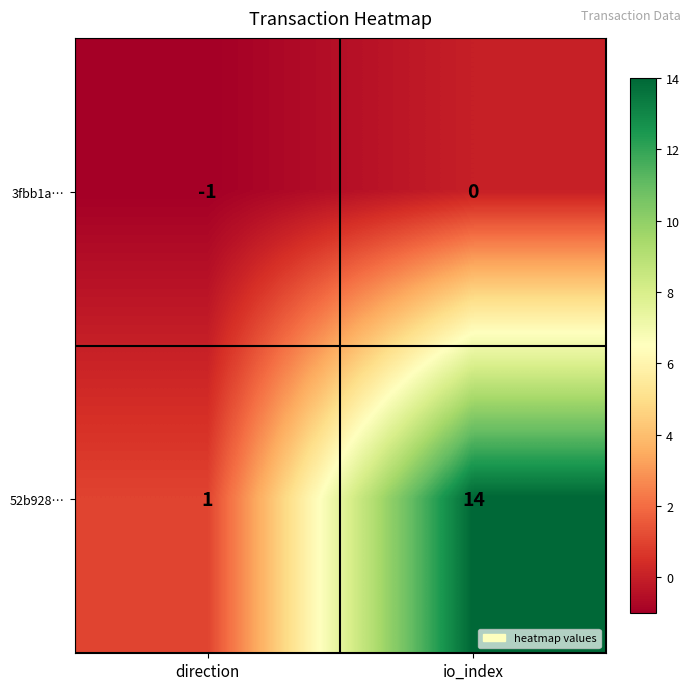

Reading left to right, what are all the values shown in this chart?

3fbb1a…: direction=-1	io_index=0
52b928…: direction=1	io_index=14